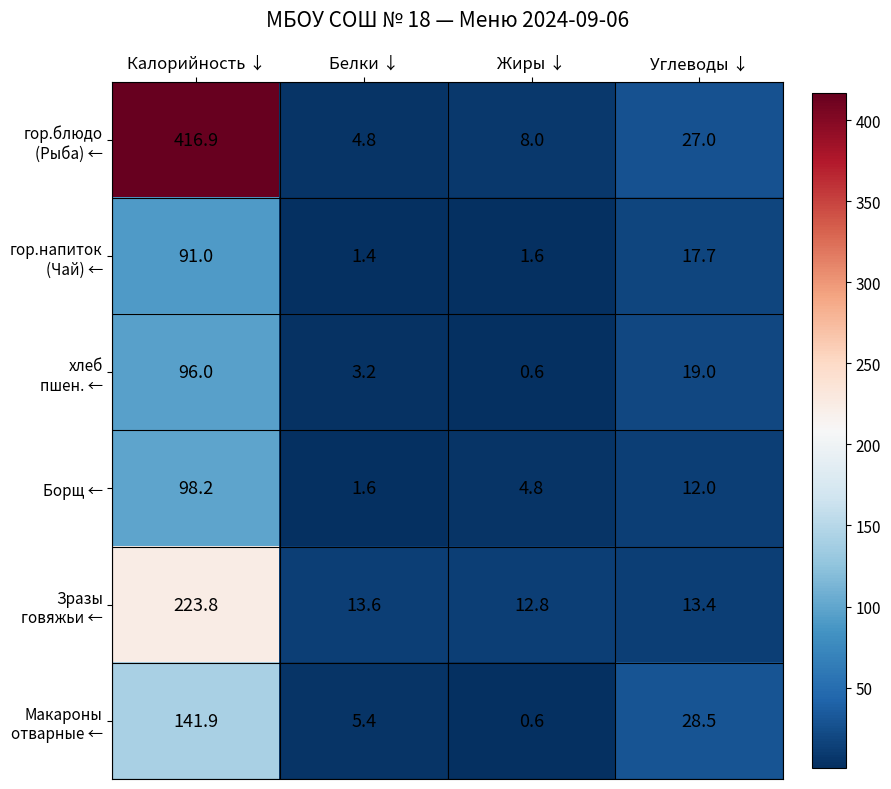

What is the average value of the Борщ ← series?

29.2